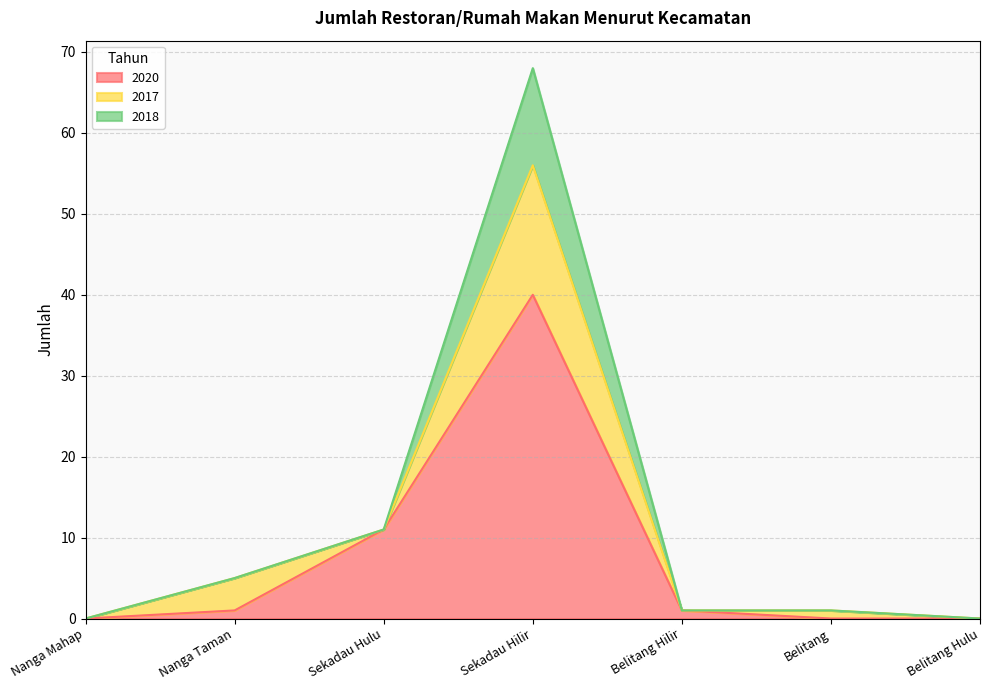

Is it true that 2020 equals 1 at Nanga Taman?

True